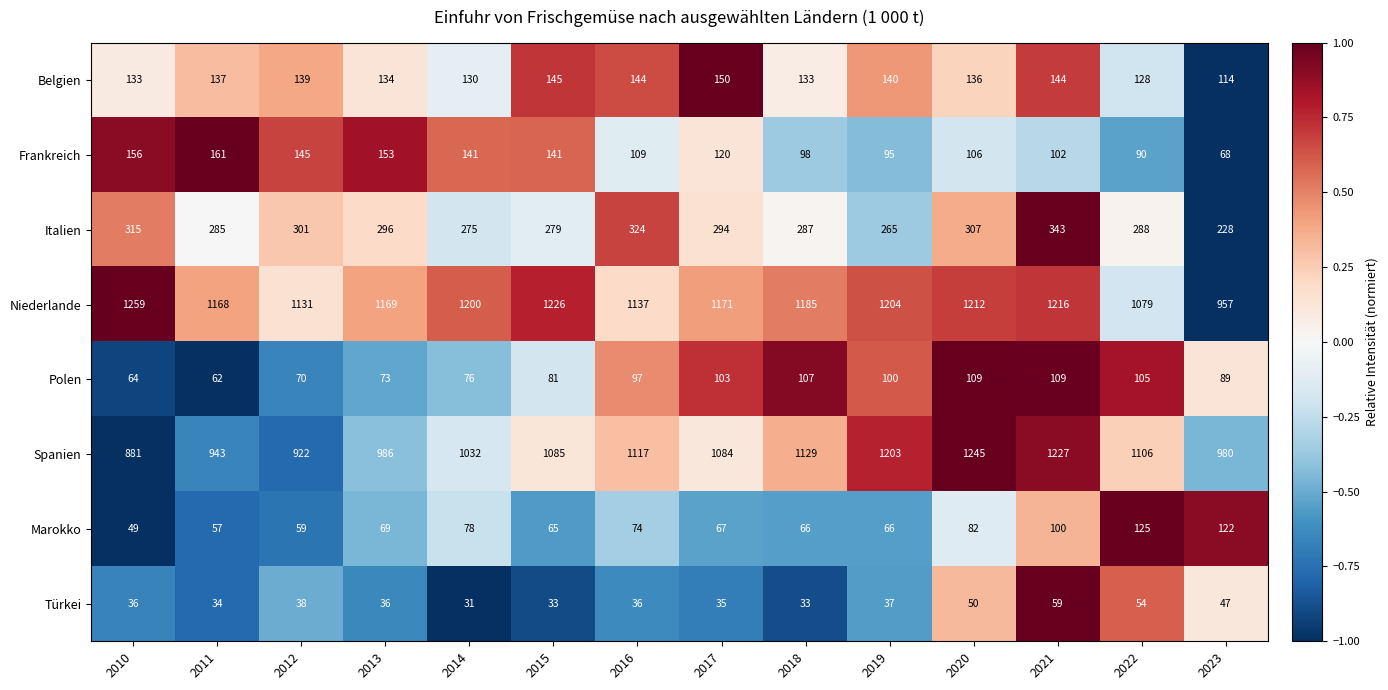

Which category has the lowest value in the Marokko series?

2010